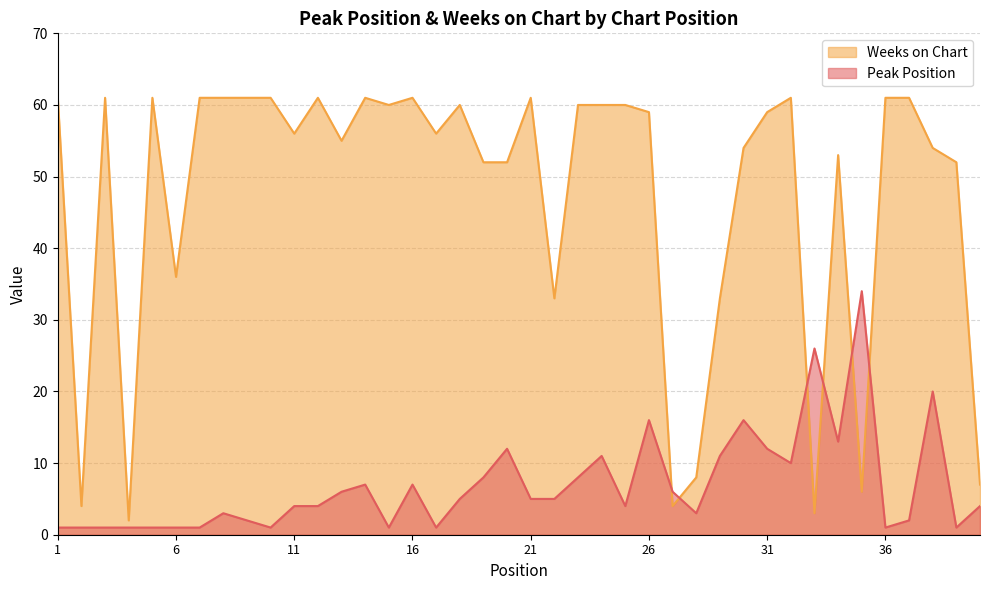

How many lines are shown in the chart?

2